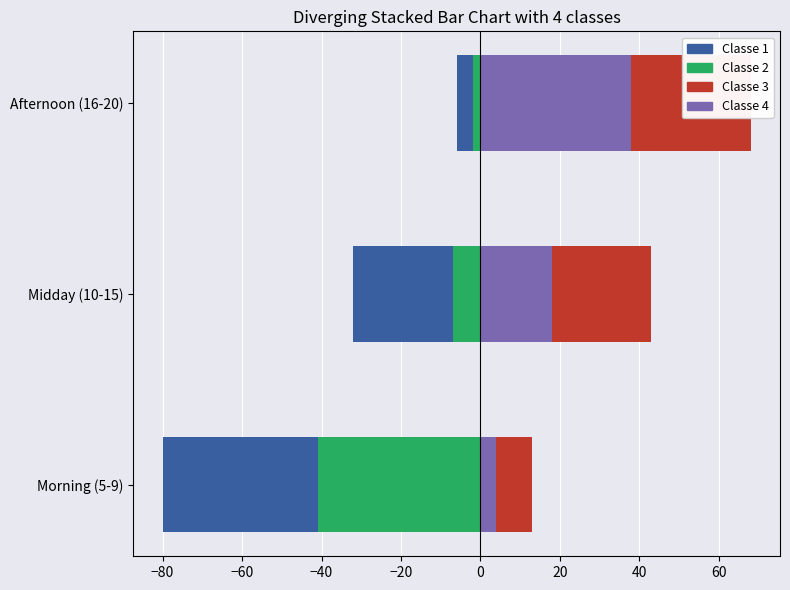

What is the sum of all Classe 3 (NB_HORAIRE SORTIES) values?

64